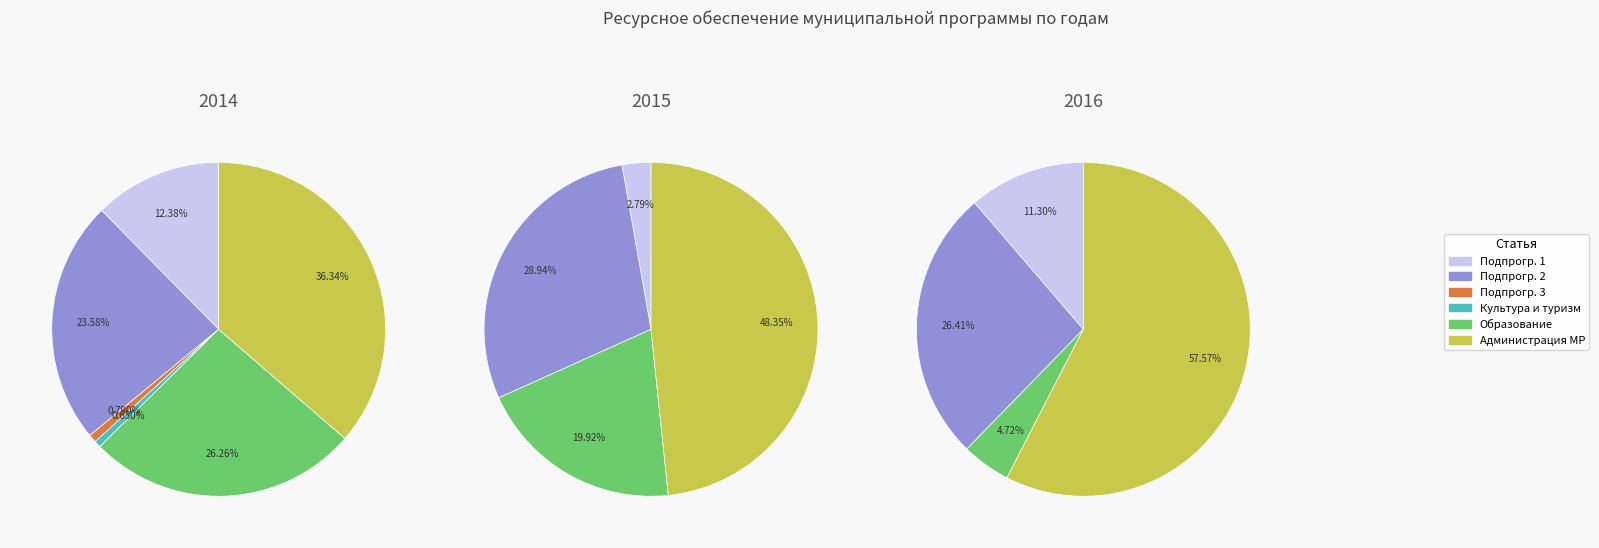

Is Администрация МР «Печора» the majority of the pie?

Yes